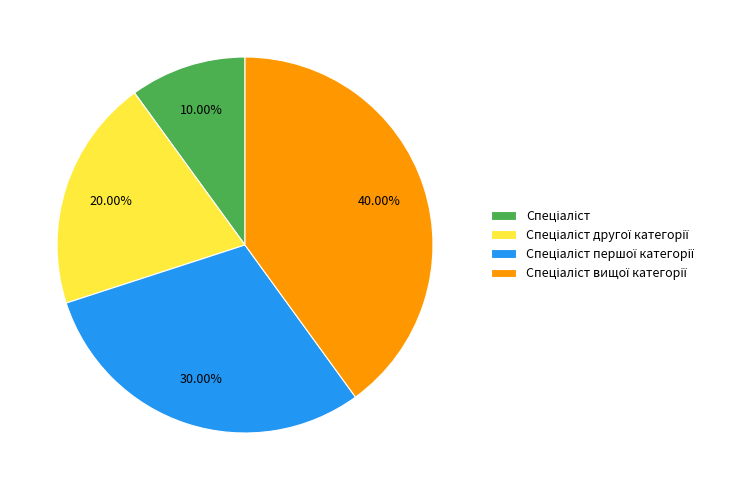

Is there any slice that represents more than half of the pie?

No